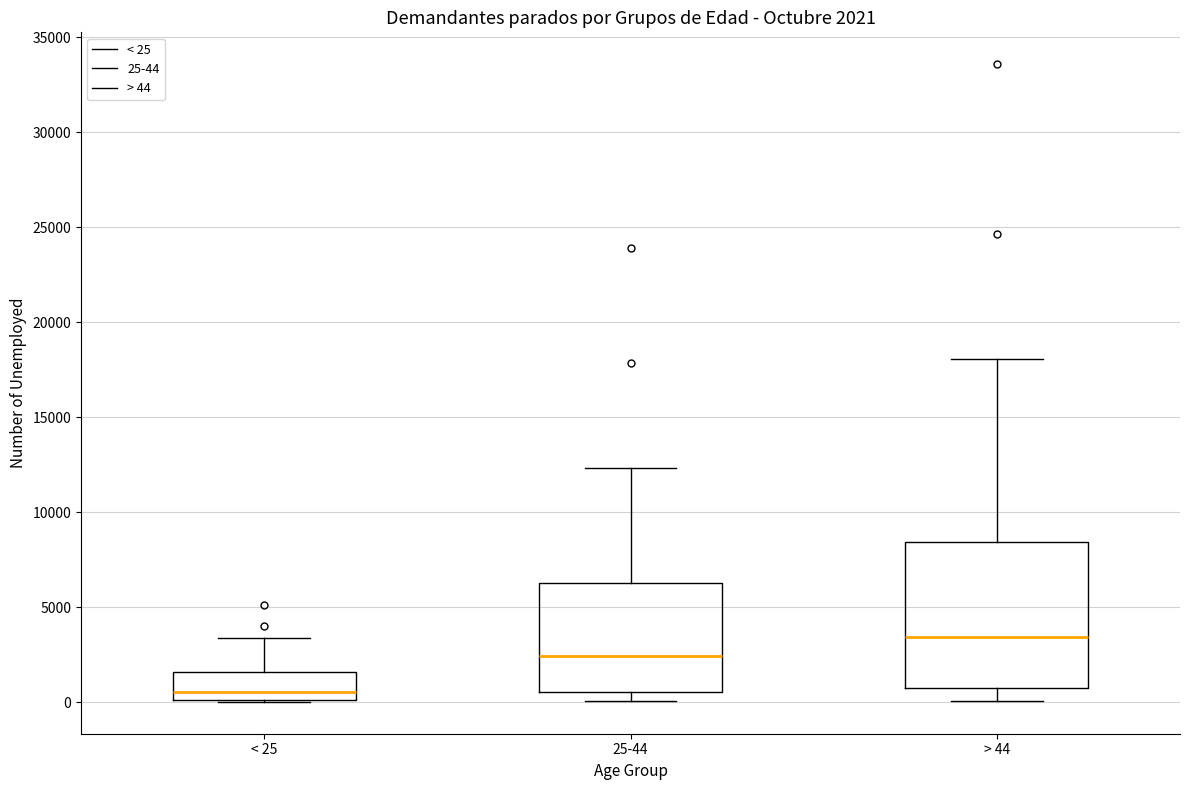

Comparing the boxes themselves (not the whiskers), which one is the tallest?

> 44